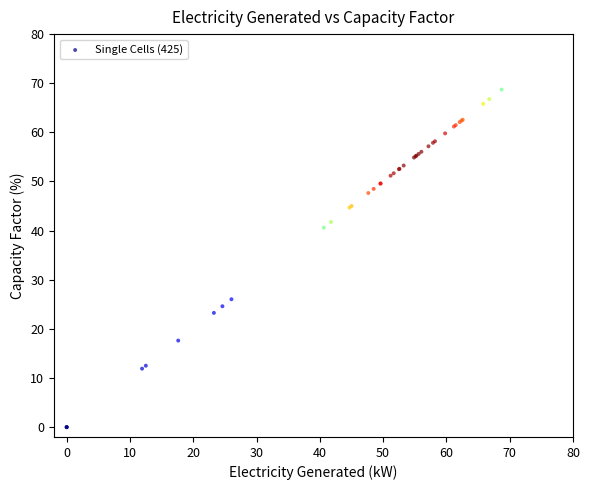

What Y value in the scatter plot is closest to 34?

40.6